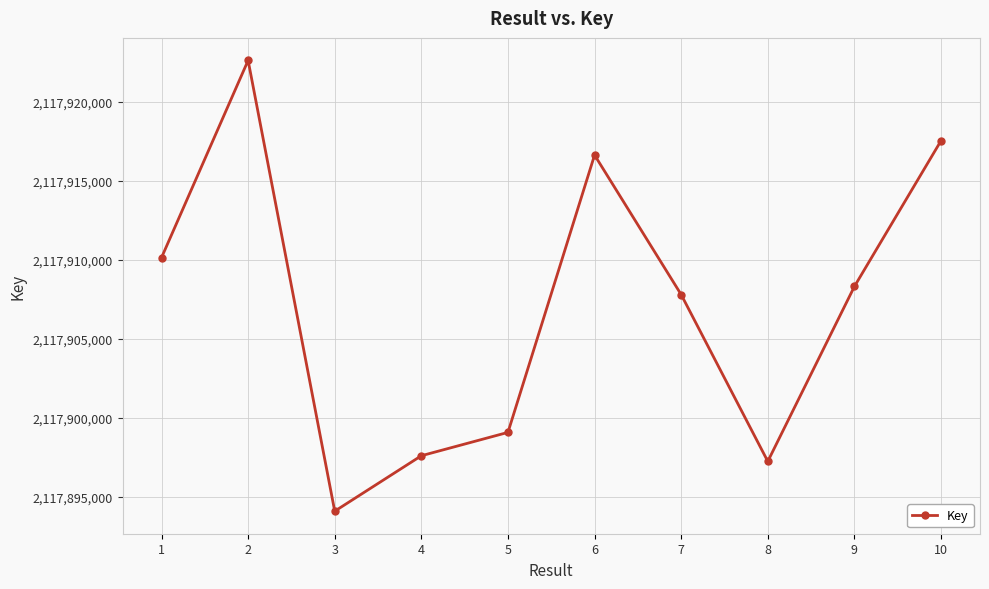

Count the number of categories in the chart.

10